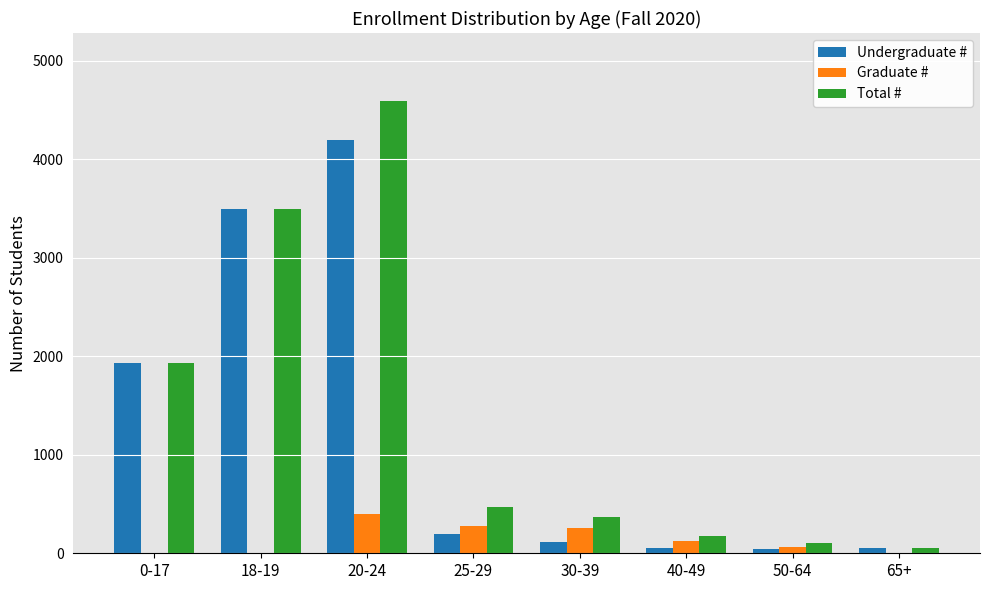

What is the sum of all Total # values?

11197